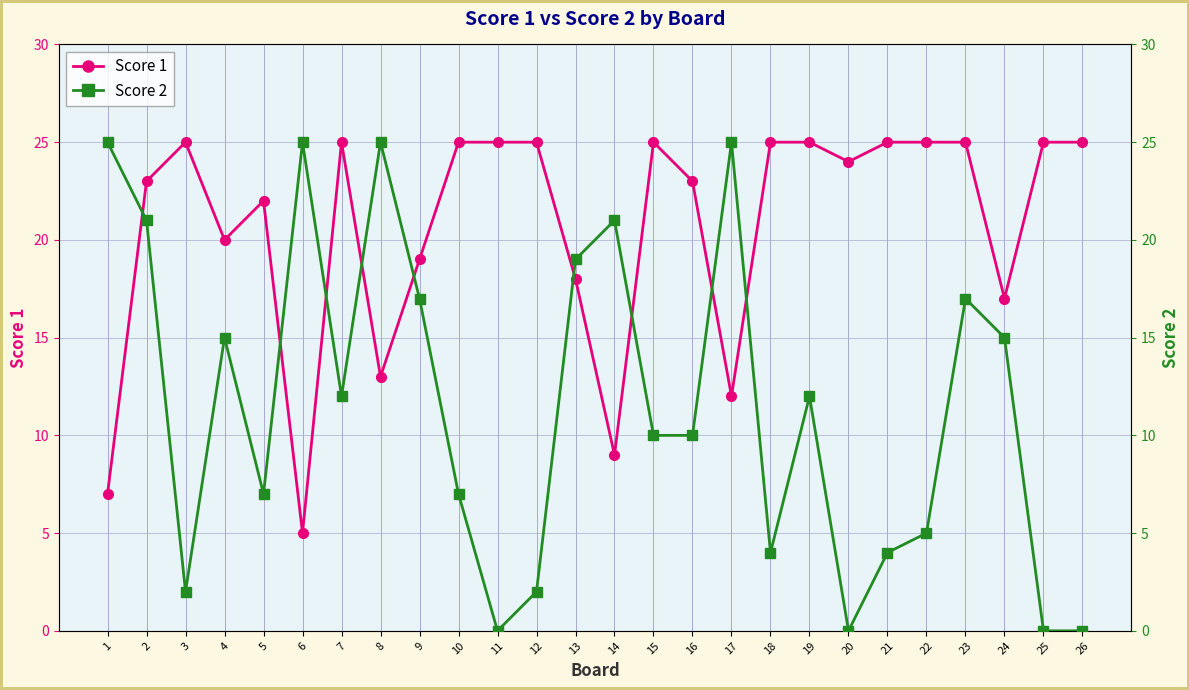

What is the difference between the maximum and minimum values in the Score 1 series?

20